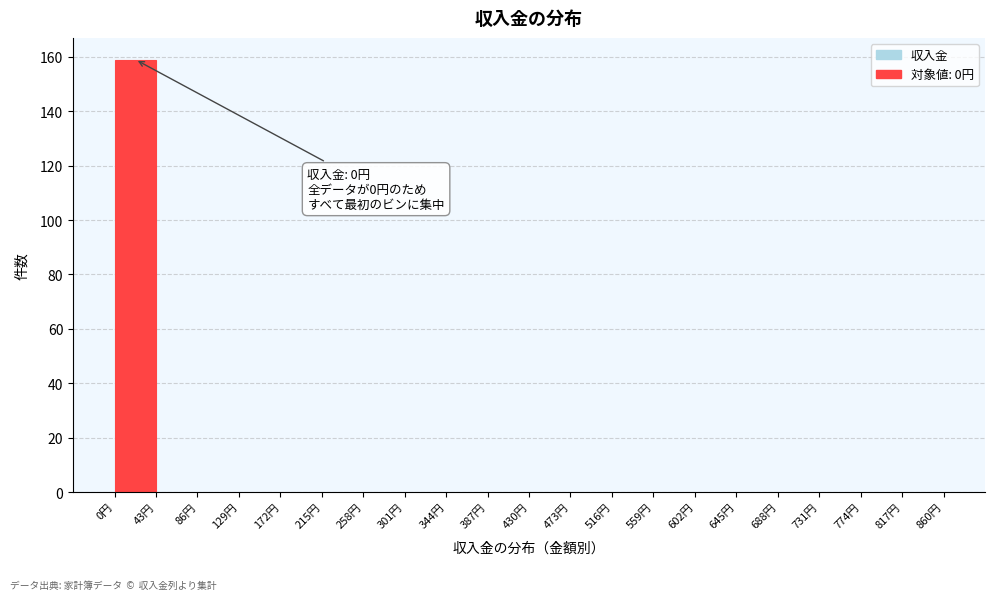

Which range on the x-axis has the tallest bar?

0 to 43